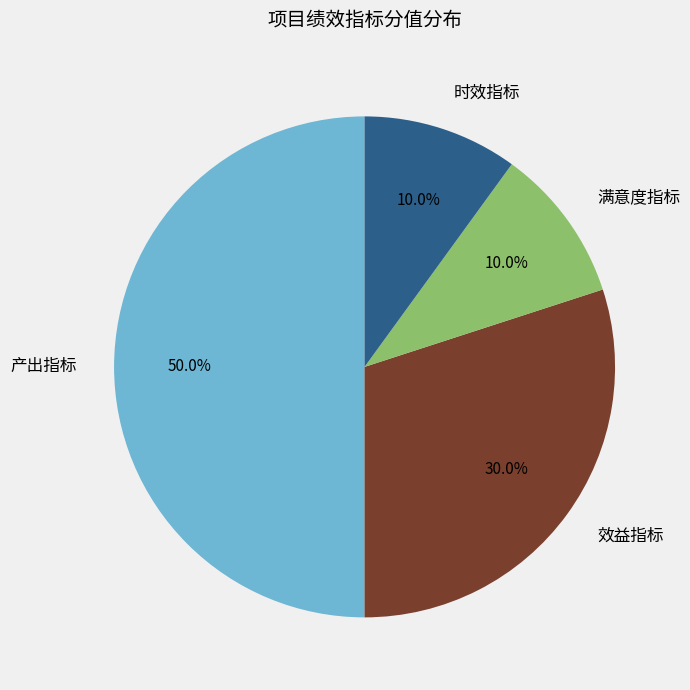

The 时效指标 slice represents 3% of the pie. True or false?

False